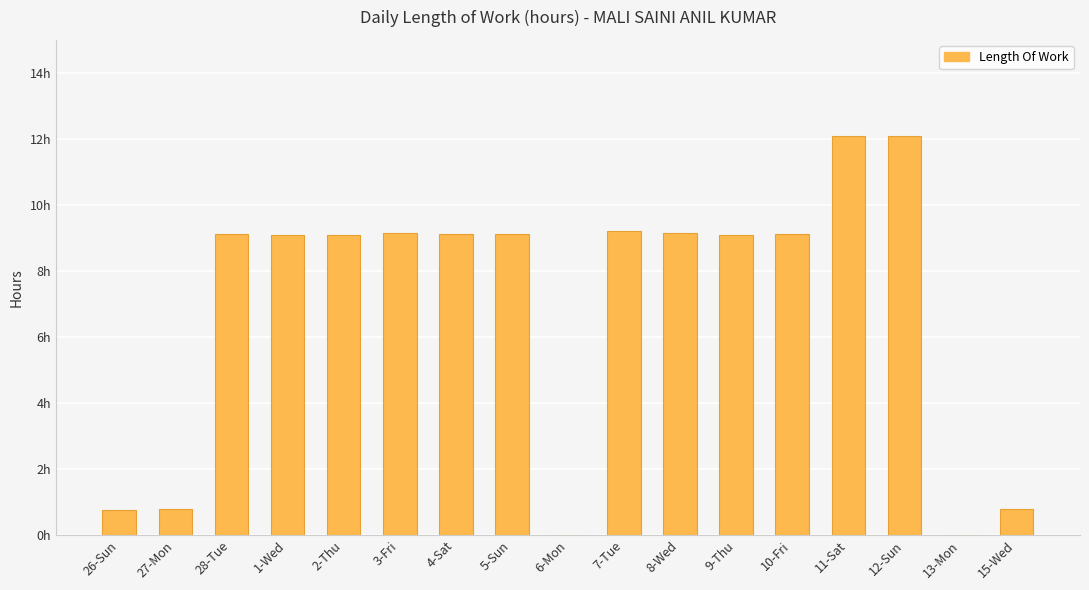

Are the bars horizontal?

No